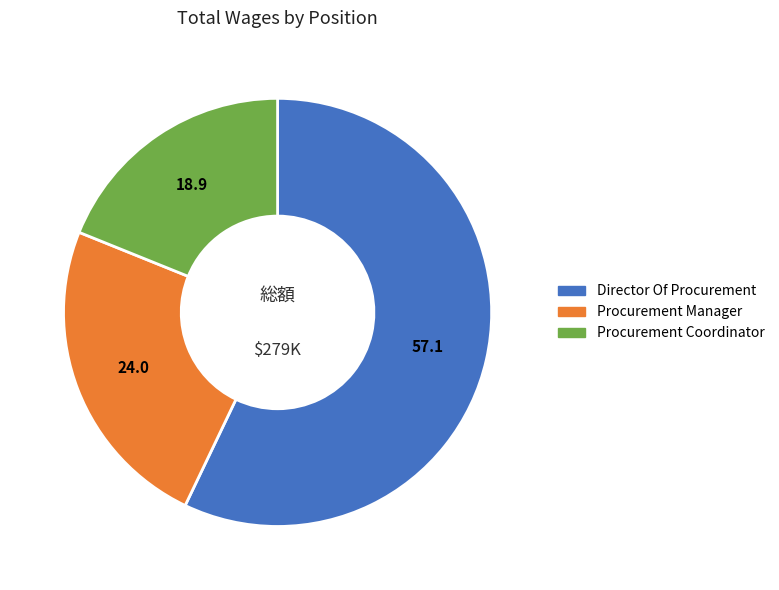

Which category accounts for the majority?

Director Of Procurement